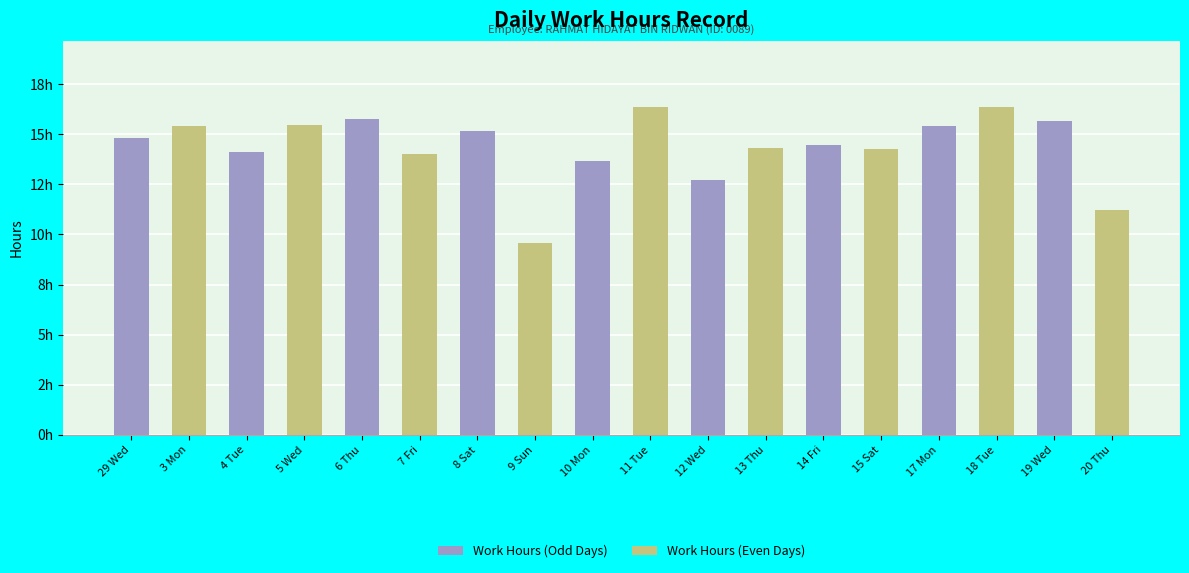

What is the label of the 3rd bar from the left?

6 Thu